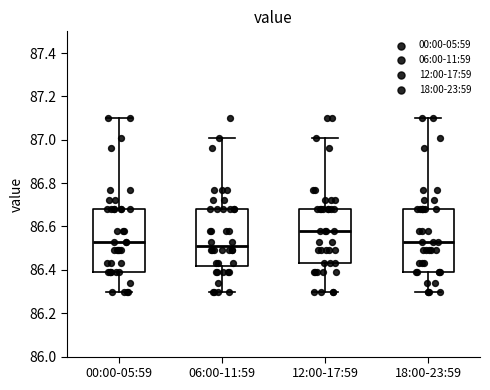

Which box's median line is the highest?

12:00-17:59